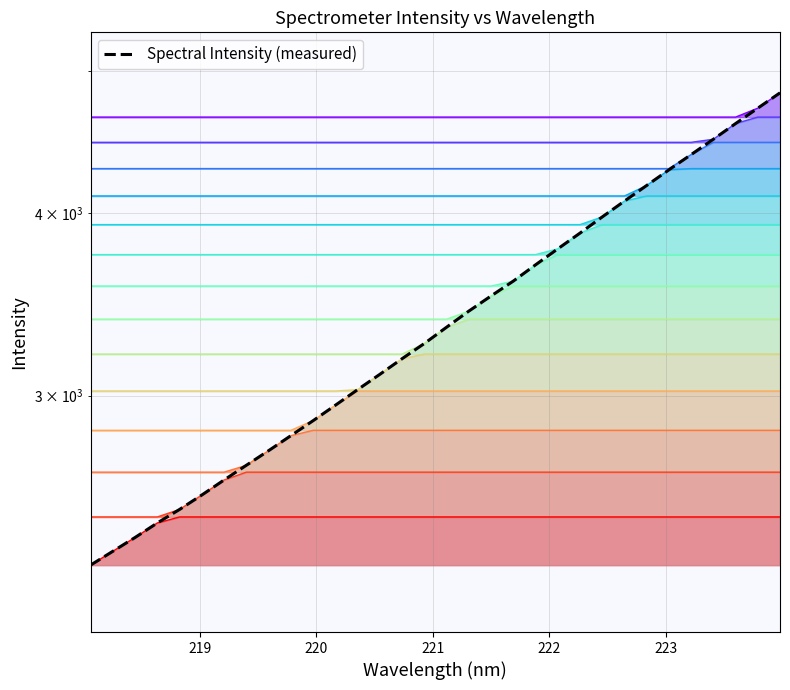

True or false: the data has more than 1 interior local peaks.

False